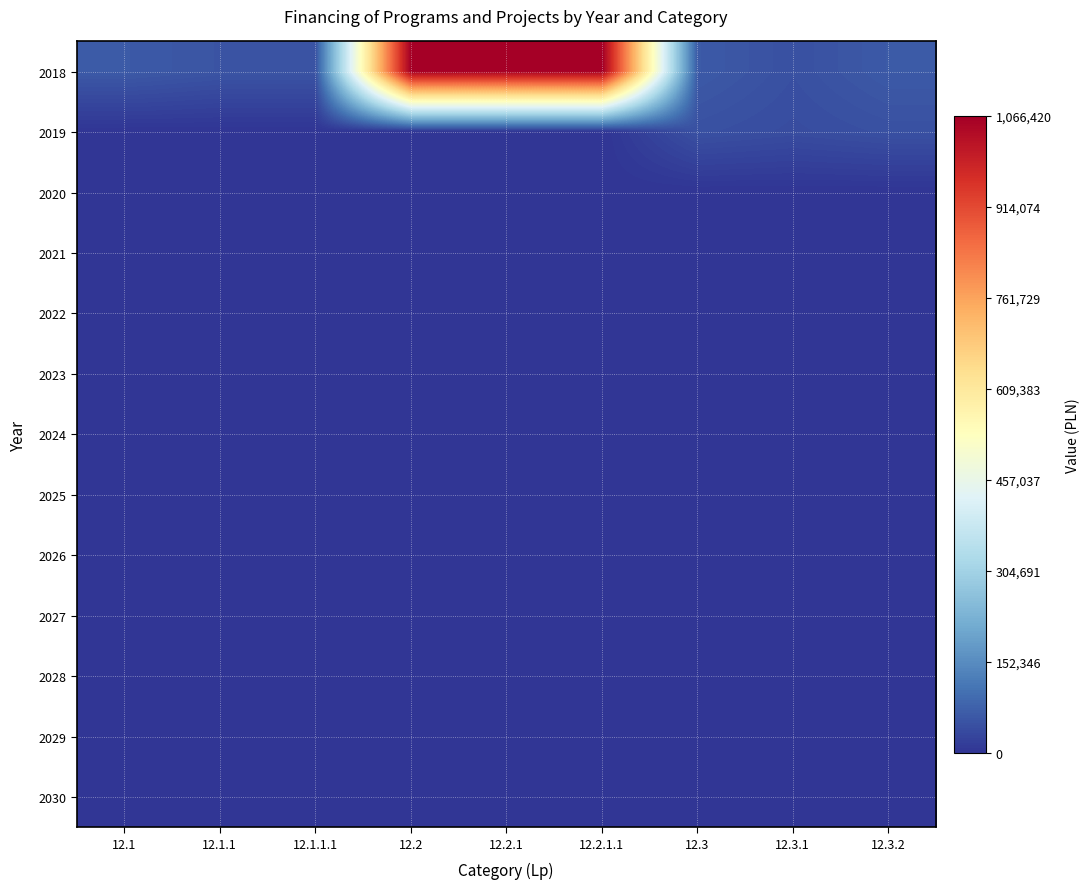

What is the maximum value shown in the chart?

1066420.0